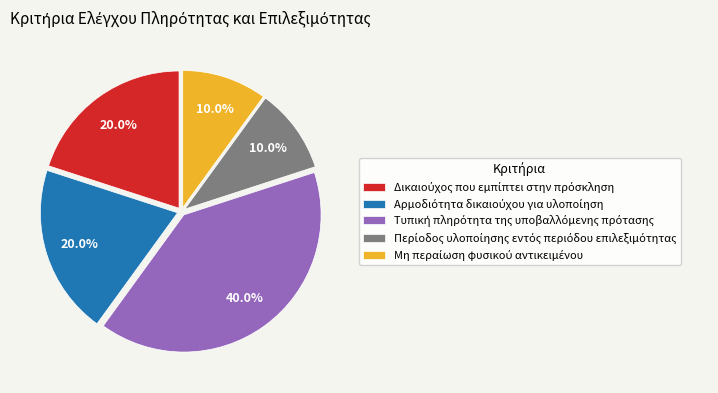

Is there any slice that represents more than half of the pie?

No